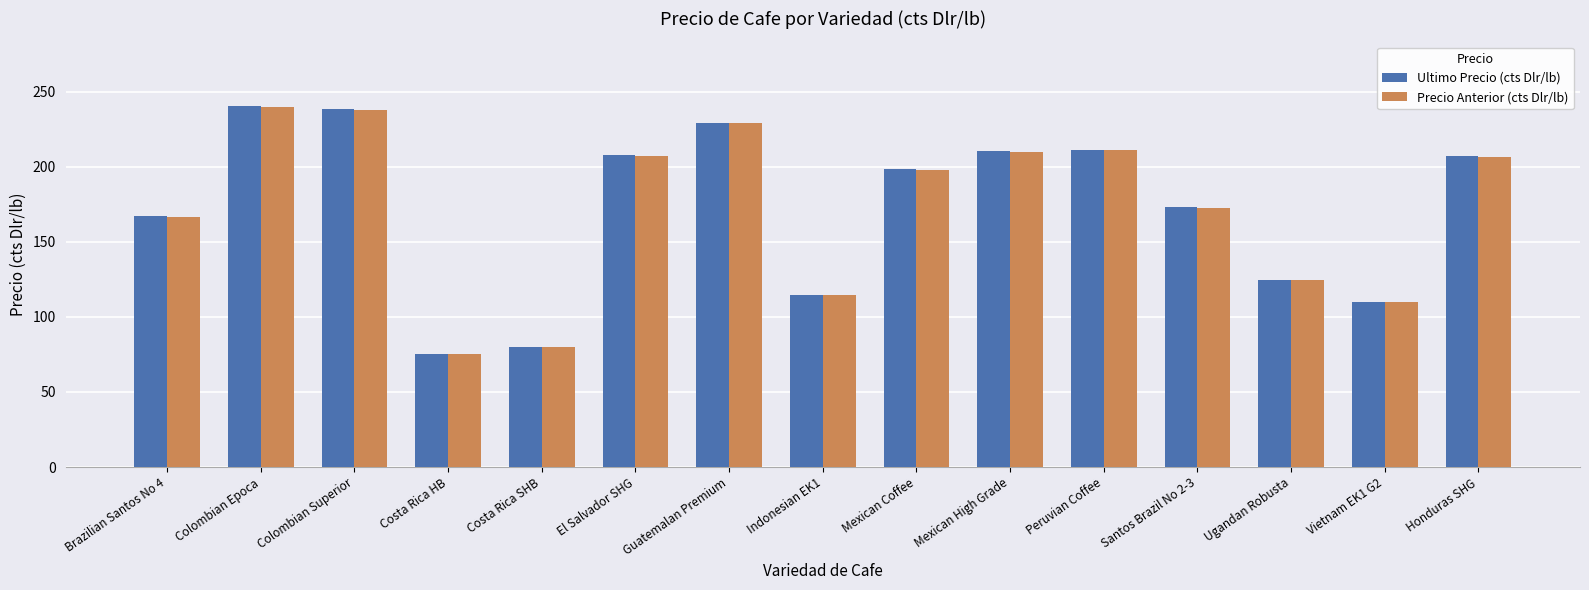

What are all the series names shown in the legend?

Ultimo Precio (cts Dlr/lb), Precio Anterior (cts Dlr/lb)